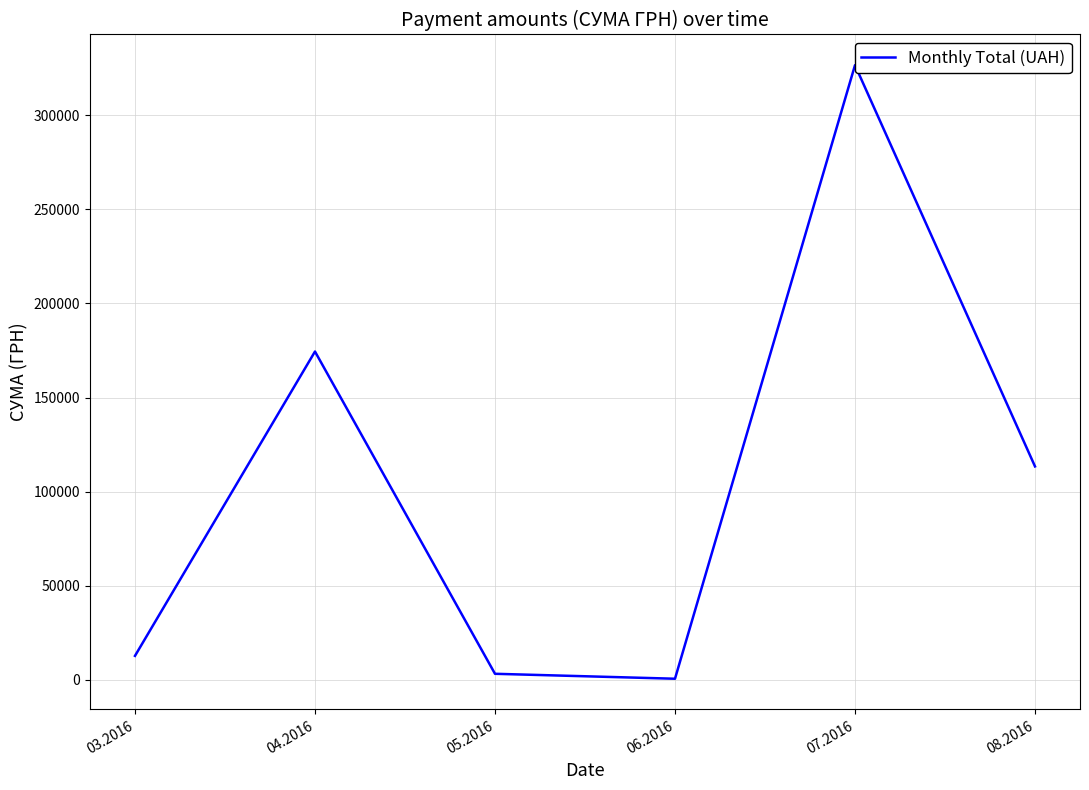

List the labels in order of value, largest first.

07.2016, 04.2016, 08.2016, 03.2016, 05.2016, 06.2016